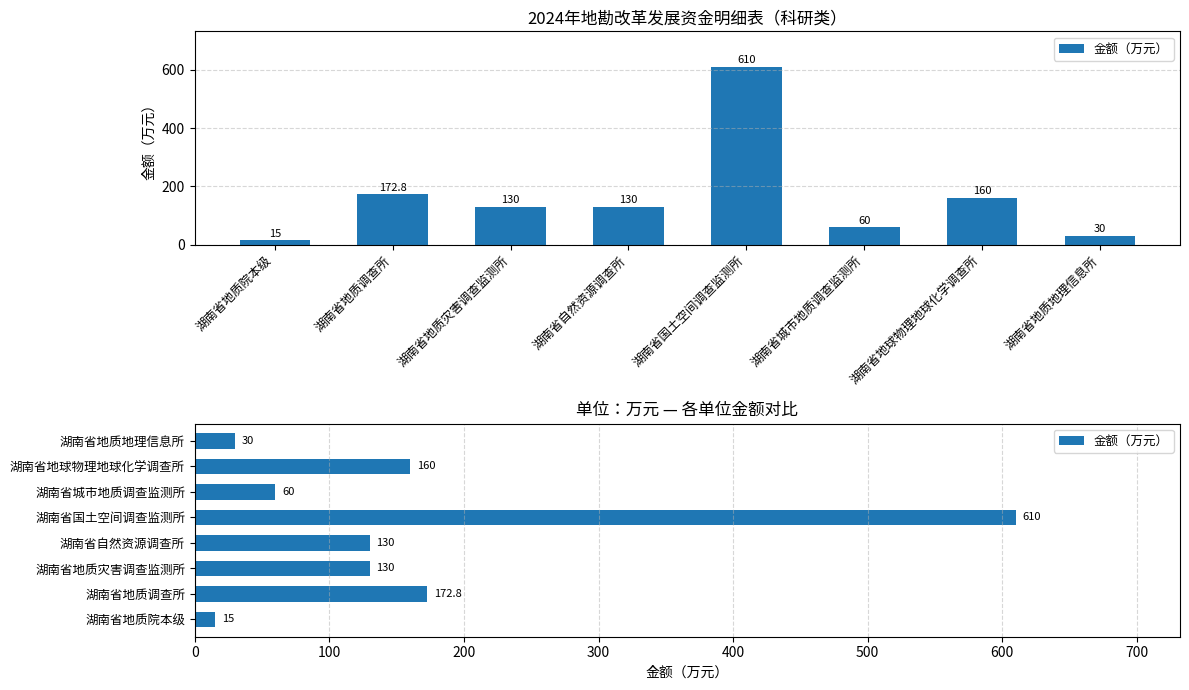

What is the ratio of the value at 湖南省国土空间调查监测所 to the value at 湖南省城市地质调查监测所?

10.2